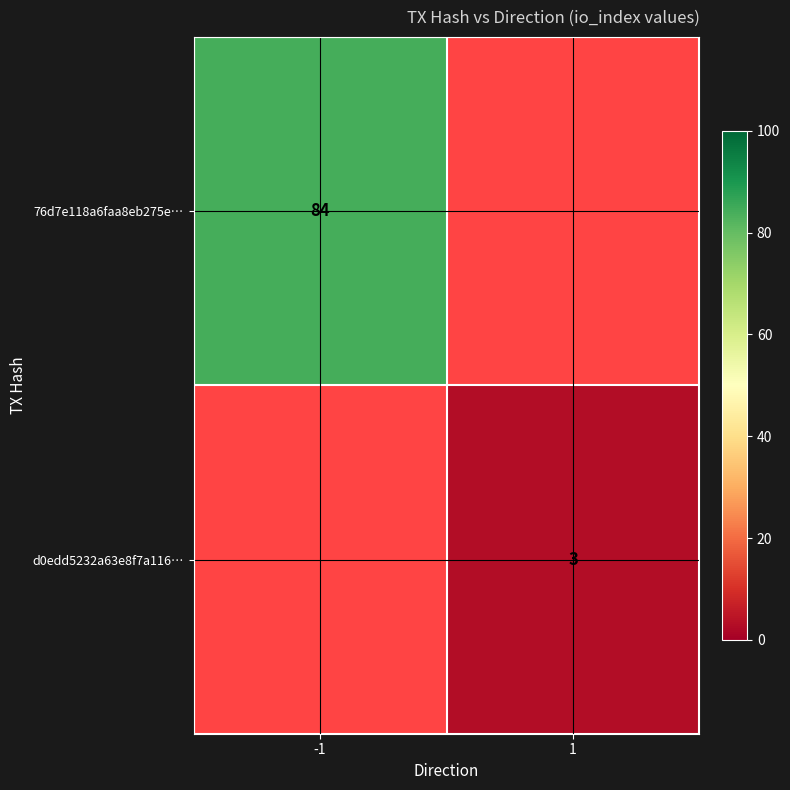

The d0edd5232a63e8f7a116… series shows 2 at 1. True or false?

False